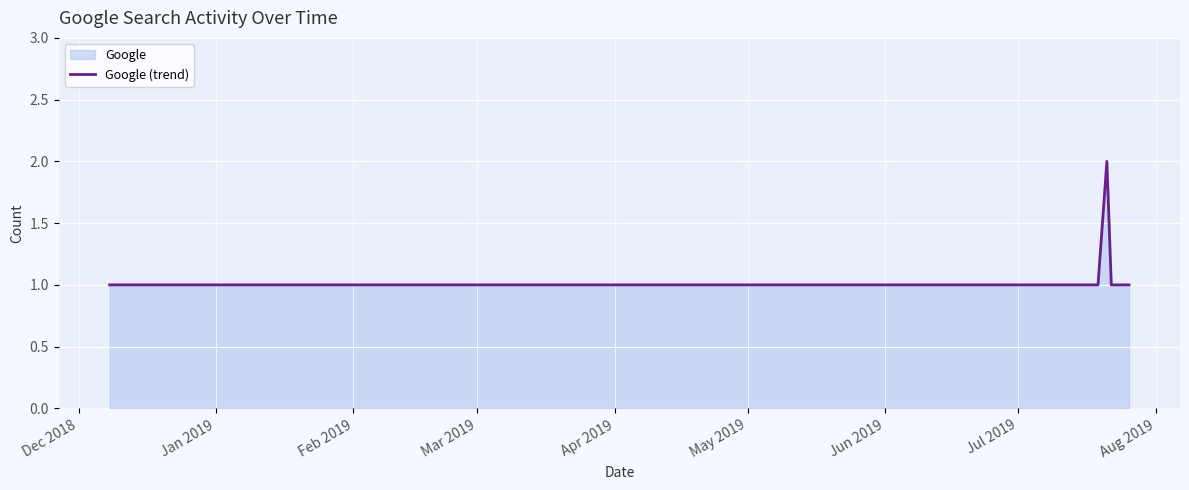

What is the sum of all values?

9